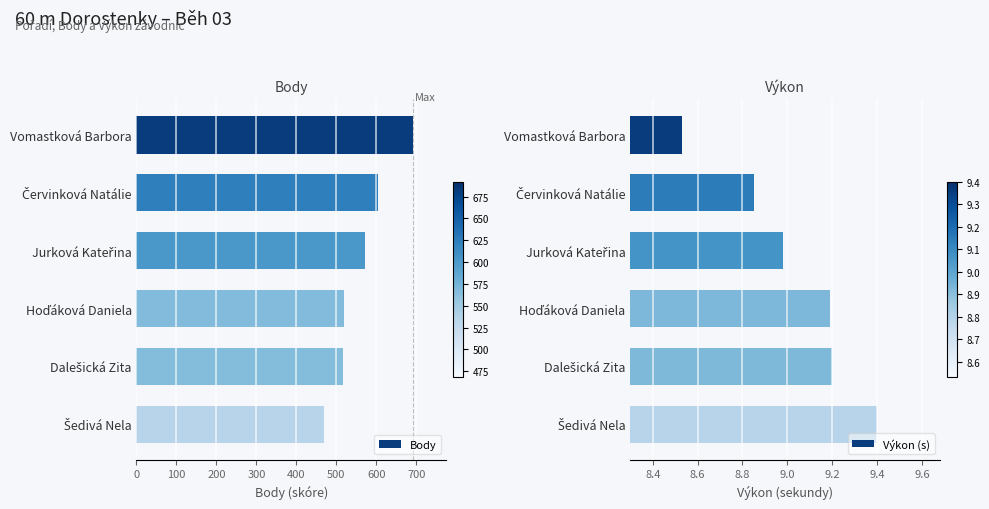

Which category has the highest value in the Body series?

Vomastková Barbora